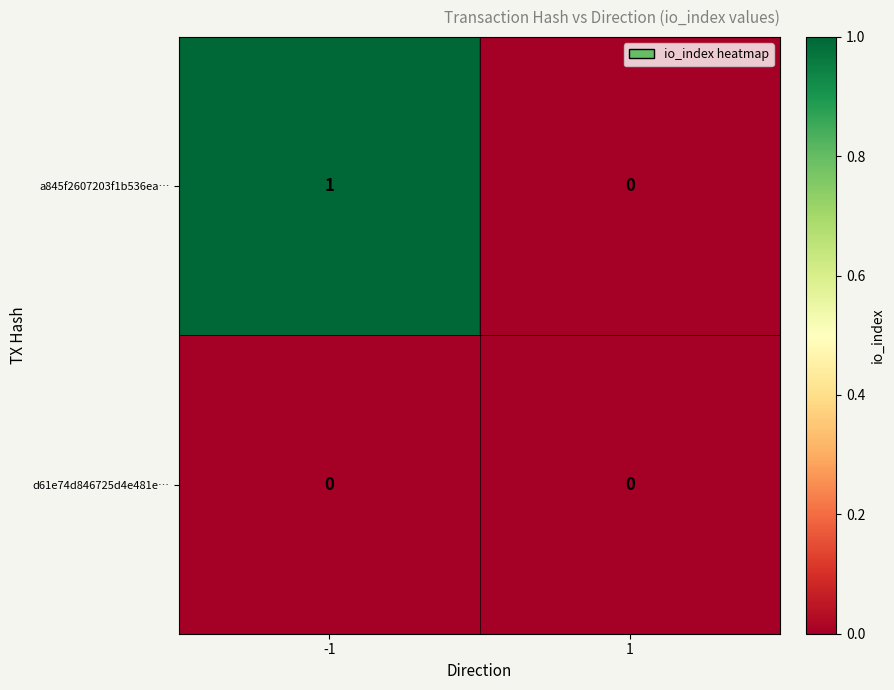

List the series in order of their overall mean, lowest first.

d61e74d846725d4e481e…, a845f2607203f1b536ea…